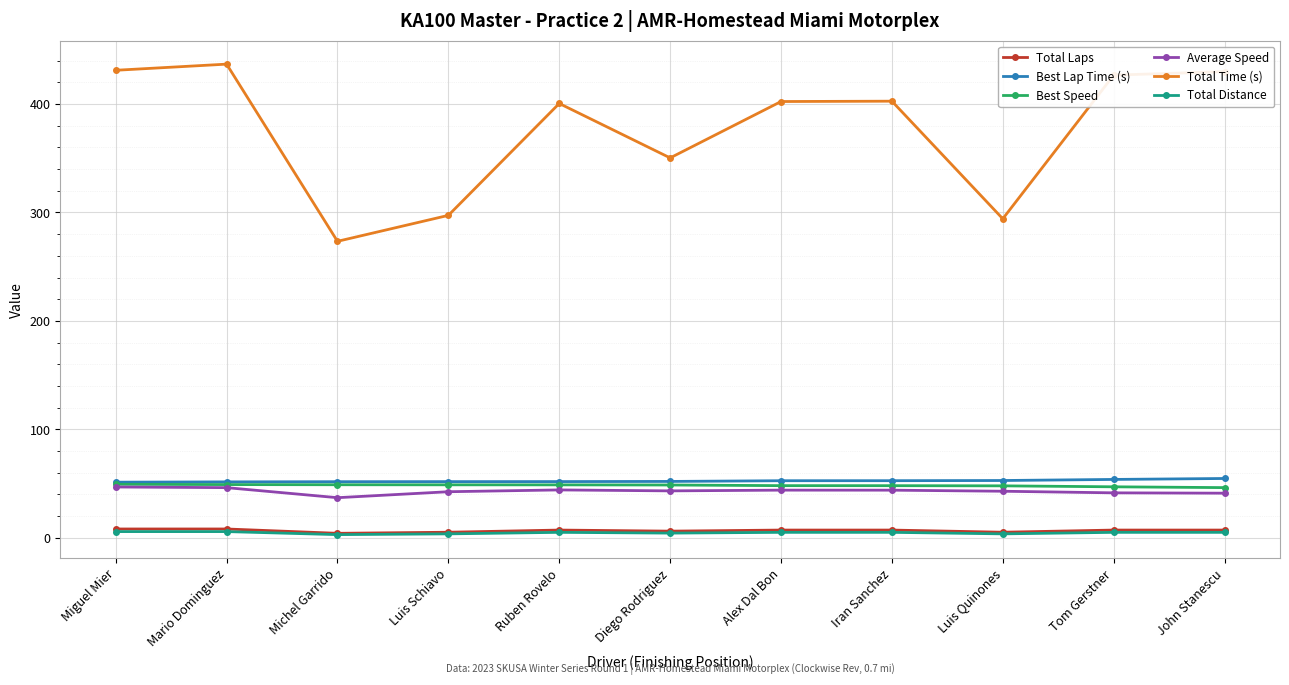

Which series changed the most between Miguel Mier and Michel Garrido?

Total Time (s)